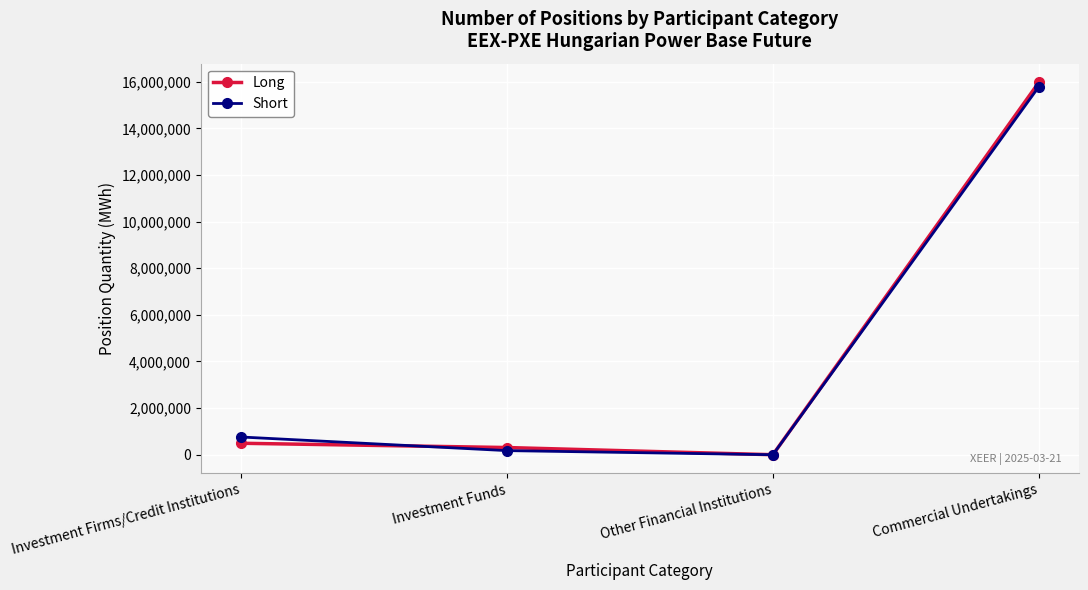

What is the total value across all series at Investment Firms/Credit Institutions?

1253349